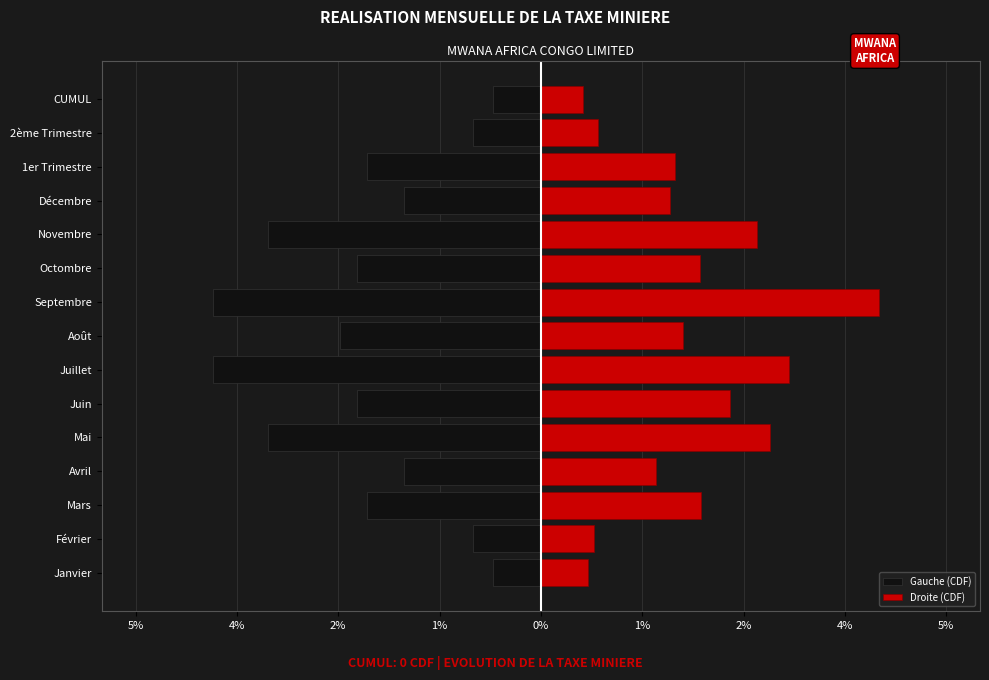

What are all the series names shown in the legend?

Gauche (CDF), Droite (CDF)